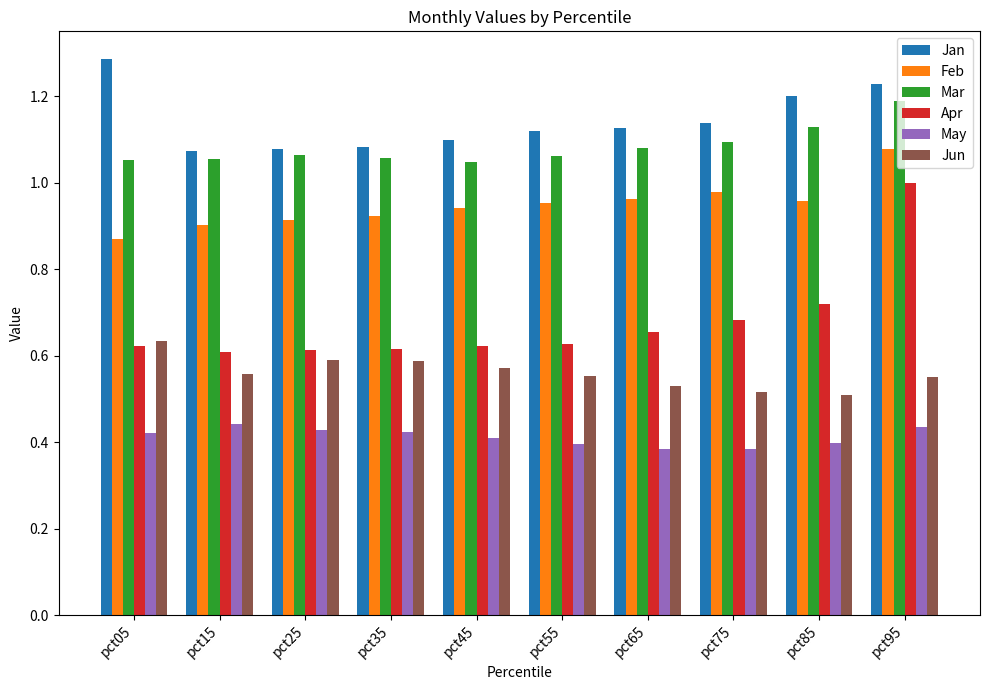

How many bars are there in each group?

6